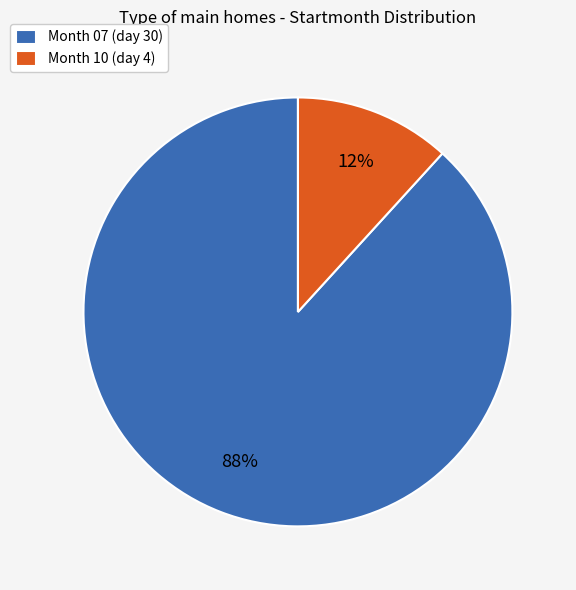

Which slice represents more than half of the pie?

Month 07 (day 30)